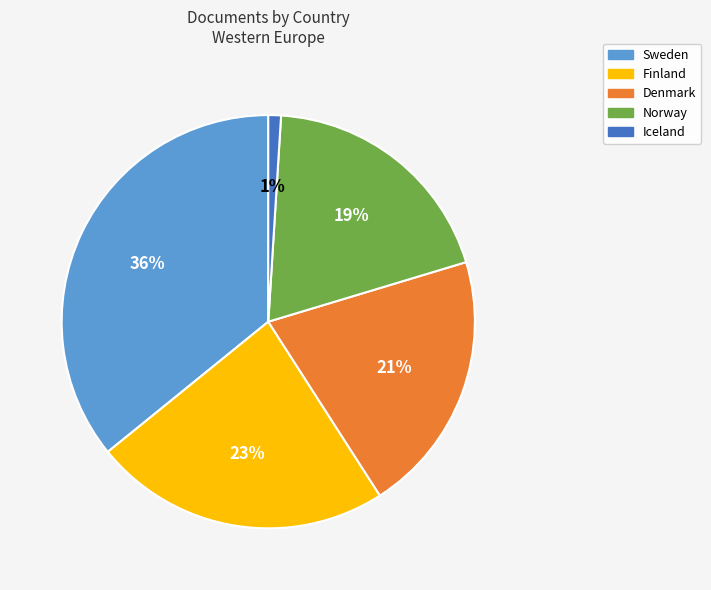

Is there a majority slice in this chart?

No